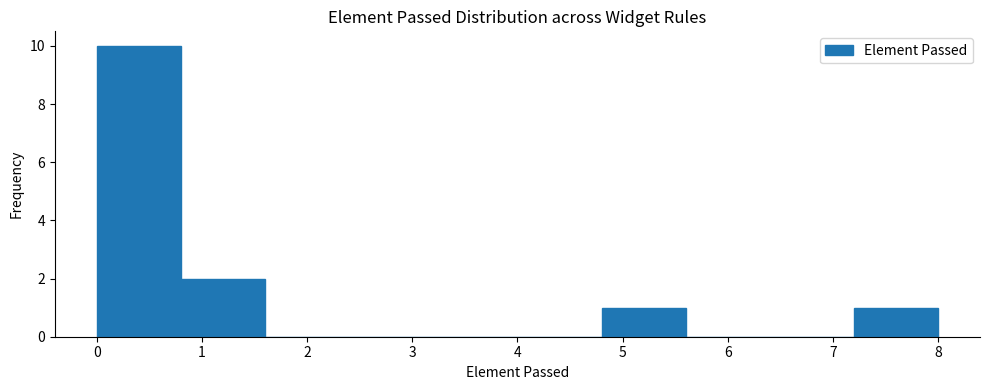

Reading left to right, transcribe this chart: for each bar, give the range it covers on the x-axis and its height. The values are not printed on the chart, so give them approximately, as read against the axis.

0.0 to 0.8: 10
0.8 to 1.6: 2
1.6 to 2.4: 0
2.4 to 3.2: 0
3.2 to 4.0: 0
4.0 to 4.8: 0
4.8 to 5.6: 1
5.6 to 6.4: 0
6.4 to 7.2: 0
7.2 to 8.0: 1